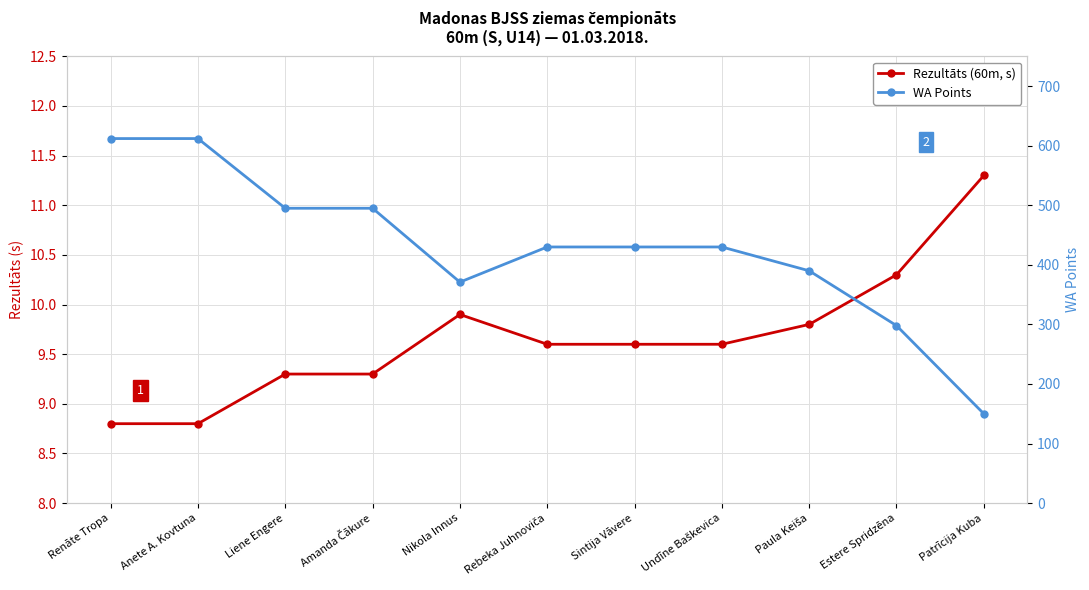

What is the average value of the Rezultāts (60m, s) series?

9.7